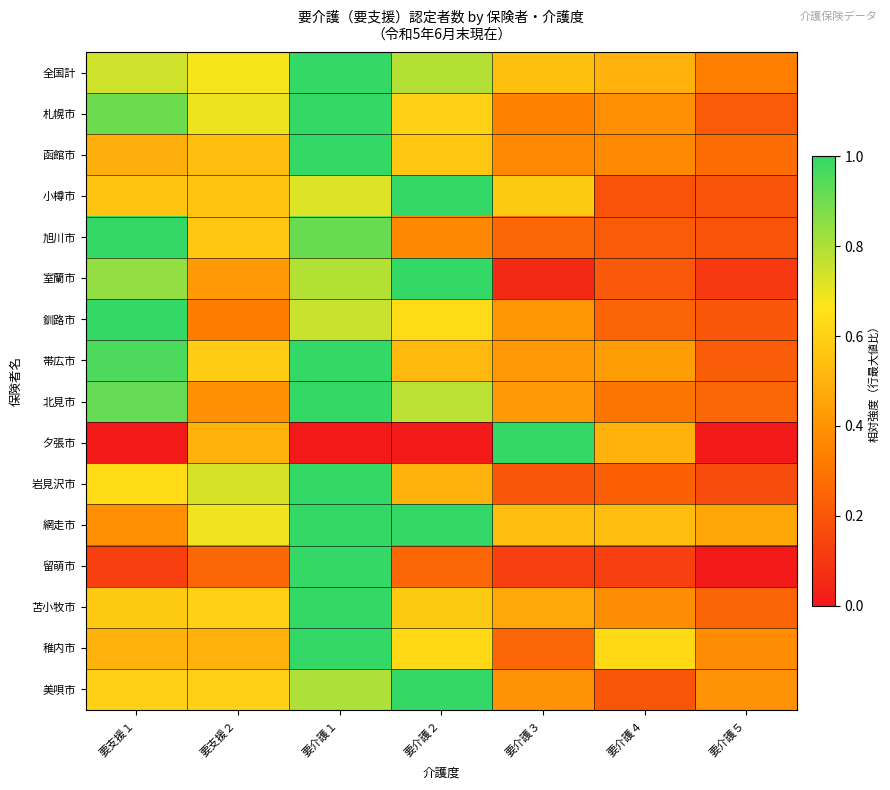

Reading right to left, list all the values displayed in this chart.

全国計: 要介護５=0.3	要介護４=0.5	要介護３=0.5	要介護２=0.8	要介護１=1.0	要支援２=0.7	要支援１=0.7
札幌市: 要介護５=0.2	要介護４=0.4	要介護３=0.3	要介護２=0.6	要介護１=1.0	要支援２=0.7	要支援１=0.9
函館市: 要介護５=0.3	要介護４=0.4	要介護３=0.4	要介護２=0.6	要介護１=1.0	要支援２=0.5	要支援１=0.5
小樽市: 要介護５=0.2	要介護４=0.2	要介護３=0.6	要介護２=1.0	要介護１=0.7	要支援２=0.6	要支援１=0.6
旭川市: 要介護５=0.2	要介護４=0.2	要介護３=0.3	要介護２=0.4	要介護１=0.9	要支援２=0.6	要支援１=1.0
室蘭市: 要介護５=0.1	要介護４=0.2	要介護３=0.1	要介護２=1.0	要介護１=0.8	要支援２=0.4	要支援１=0.8
釧路市: 要介護５=0.2	要介護４=0.2	要介護３=0.4	要介護２=0.6	要介護１=0.8	要支援２=0.3	要支援１=1.0
帯広市: 要介護５=0.2	要介護４=0.4	要介護３=0.4	要介護２=0.5	要介護１=1.0	要支援２=0.6	要支援１=1.0
北見市: 要介護５=0.2	要介護４=0.3	要介護３=0.4	要介護２=0.8	要介護１=1.0	要支援２=0.4	要支援１=0.9
夕張市: 要介護５=0.0	要介護４=0.5	要介護３=1.0	要介護２=0.0	要介護１=0.0	要支援２=0.5	要支援１=0.0
岩見沢市: 要介護５=0.2	要介護４=0.2	要介護３=0.2	要介護２=0.5	要介護１=1.0	要支援２=0.7	要支援１=0.6
網走市: 要介護５=0.5	要介護４=0.5	要介護３=0.5	要介護２=1.0	要介護１=1.0	要支援２=0.7	要支援１=0.4
留萌市: 要介護５=0.0	要介護４=0.1	要介護３=0.1	要介護２=0.2	要介護１=1.0	要支援２=0.2	要支援１=0.1
苫小牧市: 要介護５=0.2	要介護４=0.4	要介護３=0.5	要介護２=0.6	要介護１=1.0	要支援２=0.6	要支援１=0.6
稚内市: 要介護５=0.4	要介護４=0.6	要介護３=0.2	要介護２=0.6	要介護１=1.0	要支援２=0.5	要支援１=0.5
美唄市: 要介護５=0.4	要介護４=0.2	要介護３=0.4	要介護２=1.0	要介護１=0.8	要支援２=0.6	要支援１=0.6